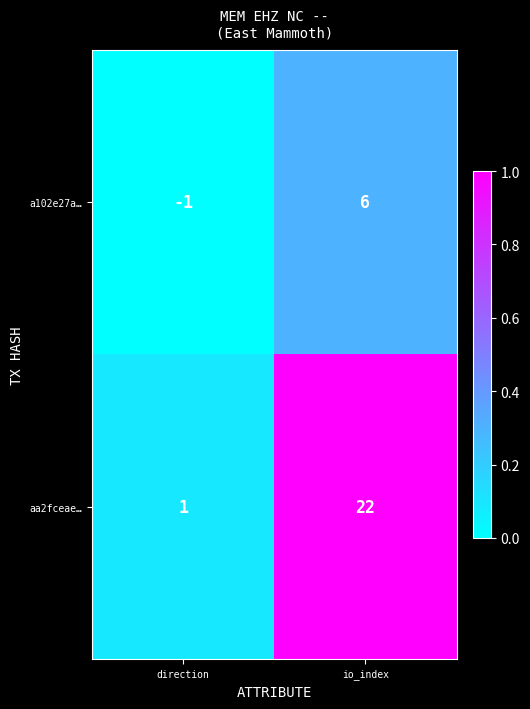

Rank the series by their average value, from highest to lowest.

aa2fceae…, a102e27a…